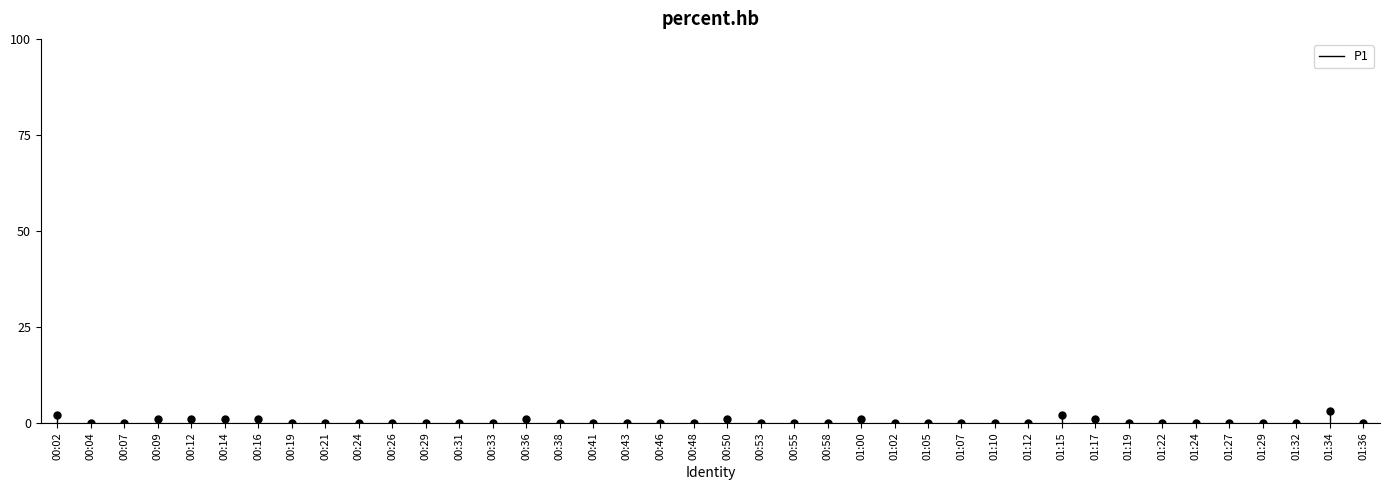

What is the range of Y values (max minus min)?

3